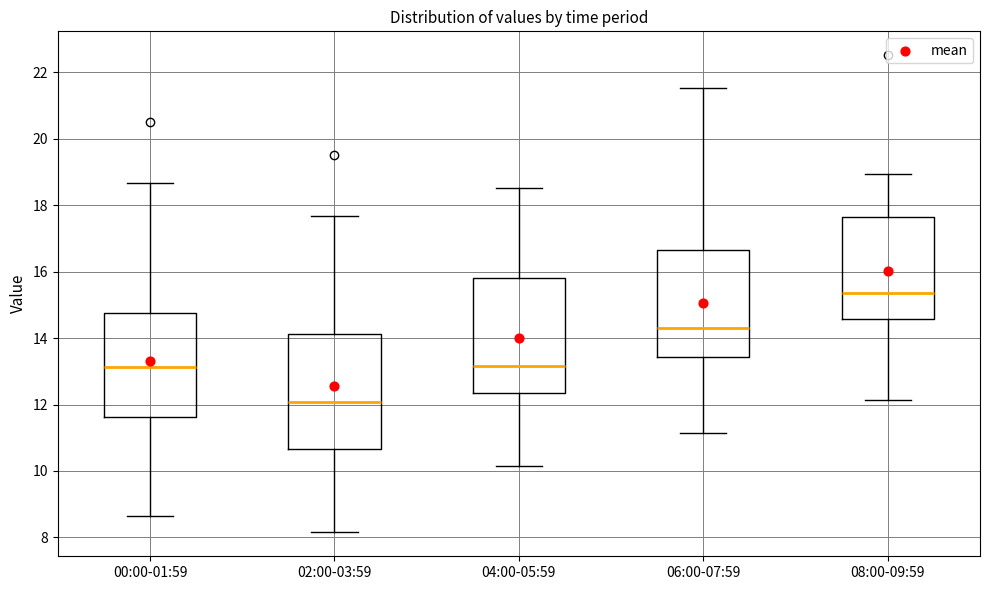

Reading left to right, transcribe this box plot: for each box, give where its median line is, the range the box spans, and where its two whiskers end, as read against the y-axis. The values are not printed on the chart, so give them approximately, as read against the axis.

00:00-01:59: median 13.2, box 11.6 to 14.8, whiskers 8.6 to 18.6
02:00-03:59: median 12.0, box 10.6 to 14.2, whiskers 8.2 to 17.6
04:00-05:59: median 13.2, box 12.4 to 15.8, whiskers 10.2 to 18.6
06:00-07:59: median 14.4, box 13.4 to 16.6, whiskers 11.2 to 21.6
08:00-09:59: median 15.4, box 14.6 to 17.6, whiskers 12.2 to 19.0